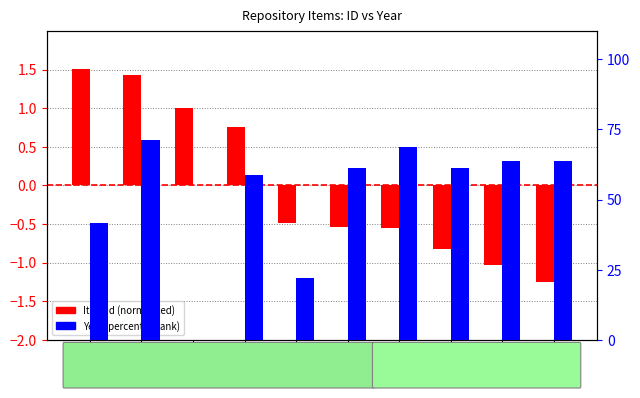

What is the value of the Year (percentile) bar at the 5th from the left?

22.0